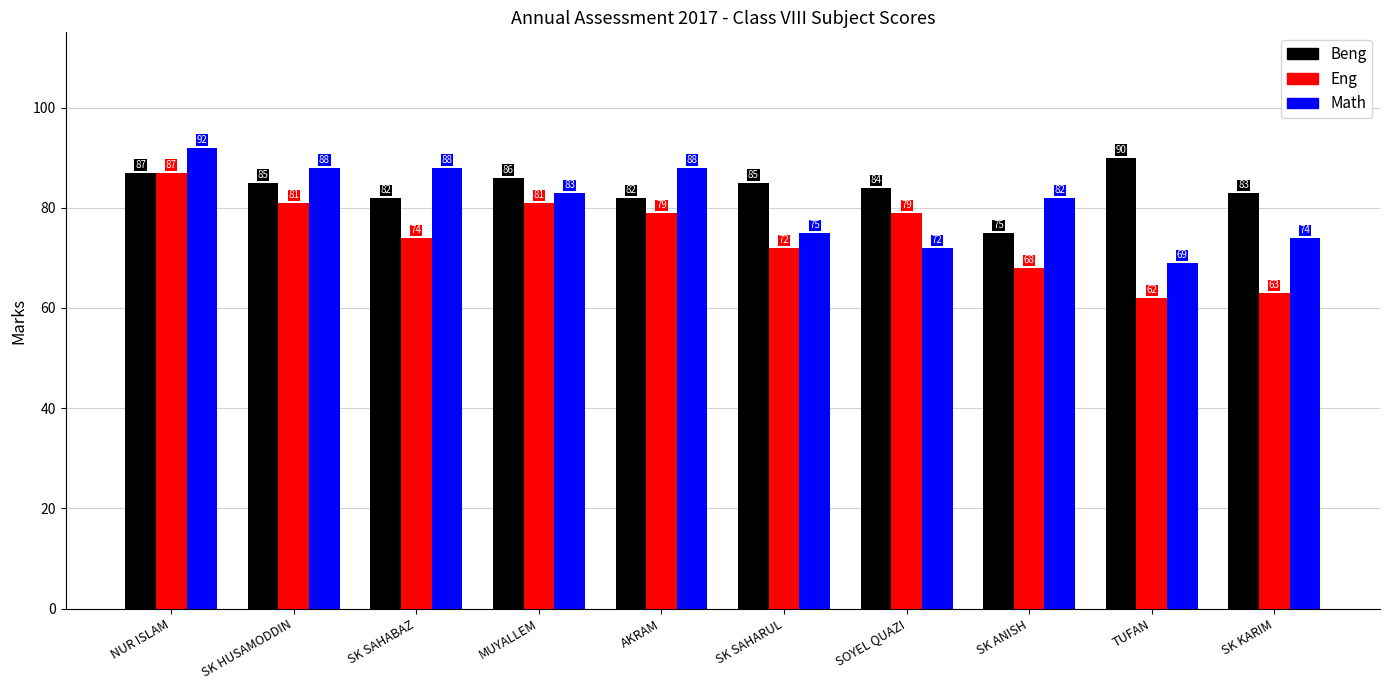

What is the label of the 10th bar from the right?

NUR ISLAM